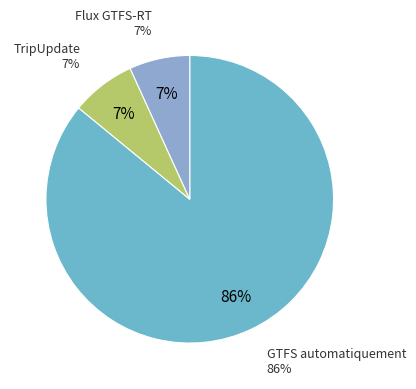

To the nearest percent, what portion does GTFS automatiquement represent?

86%